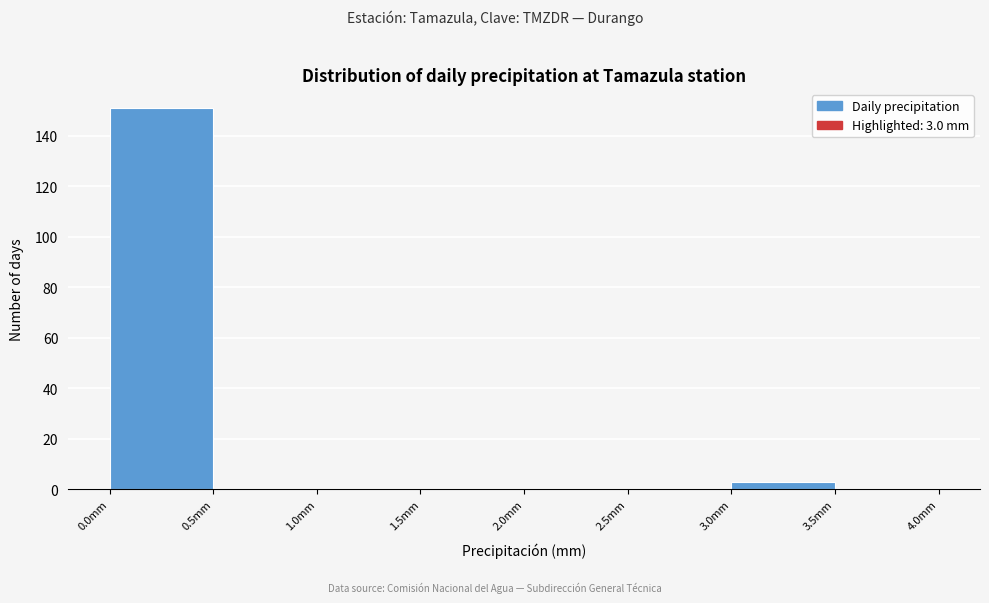

Over which range of the x-axis is the bar tallest?

0.0 to 0.5